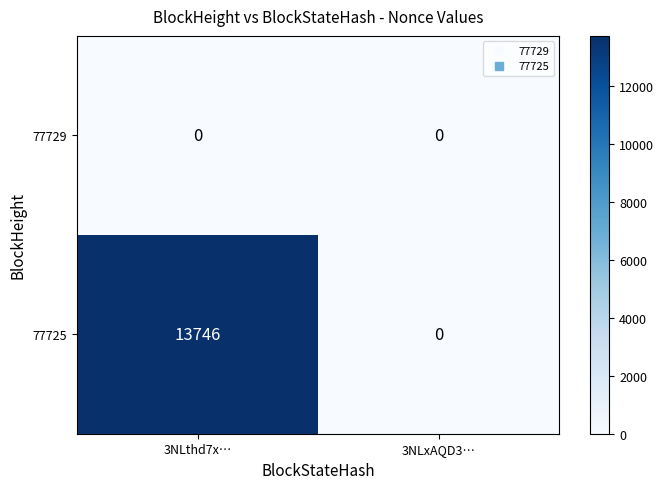

Count the number of data series in this chart.

2